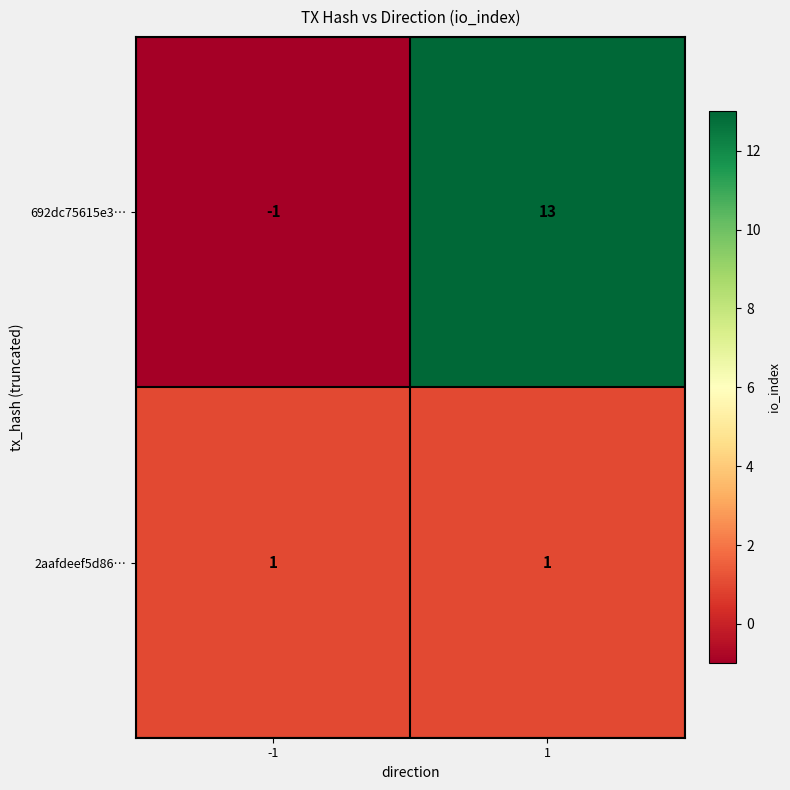

How many series are shown in this chart?

2